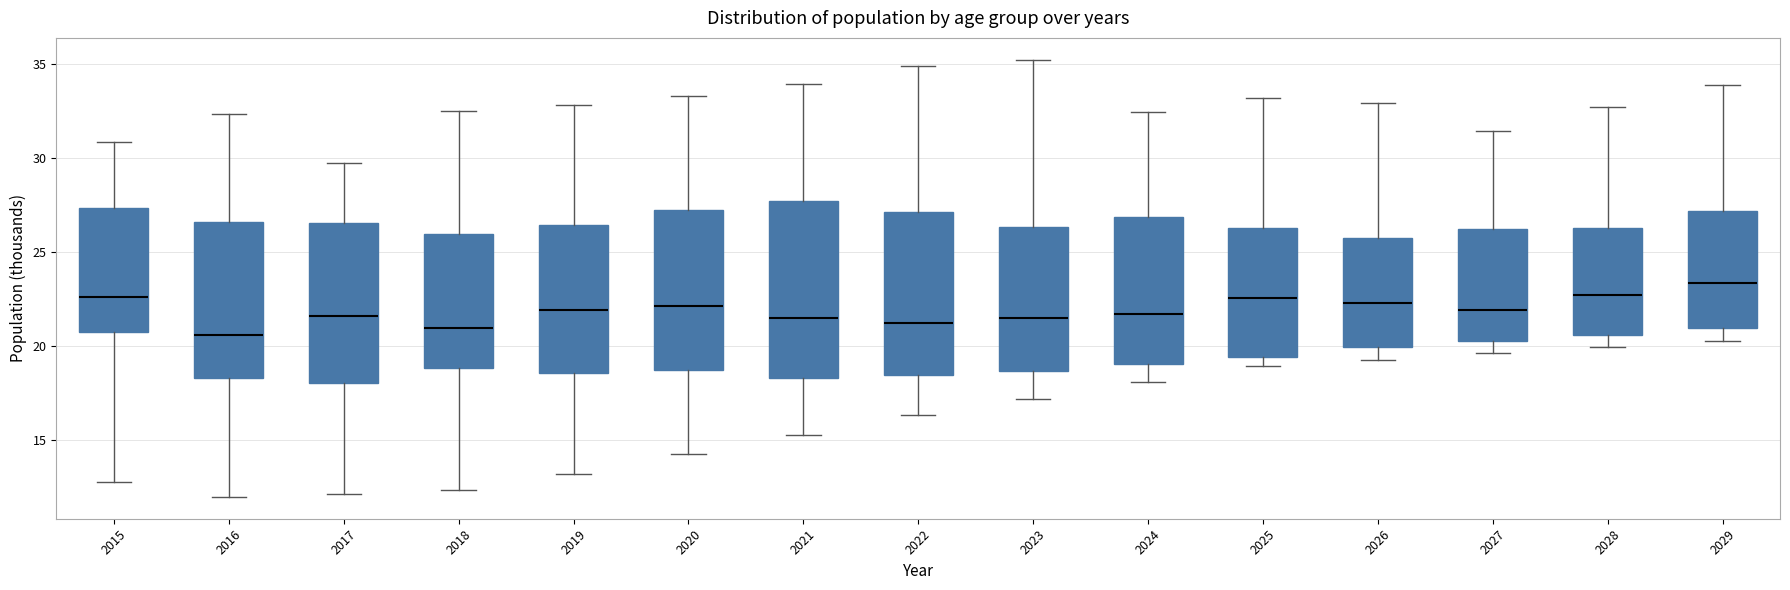

Comparing the boxes themselves (not the whiskers), which one is the tallest?

2021